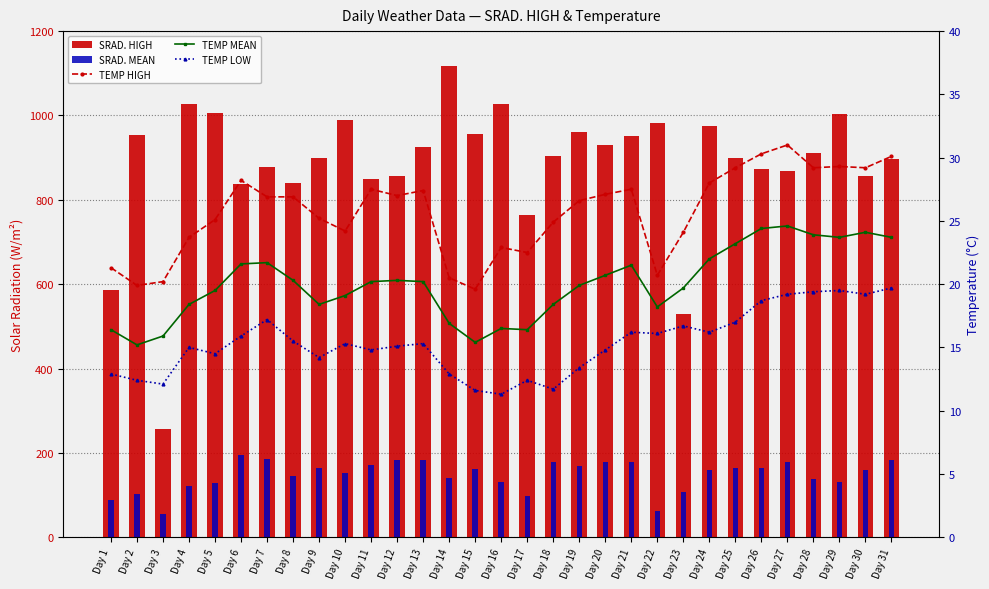

What is the maximum value shown in the chart?

1118.0